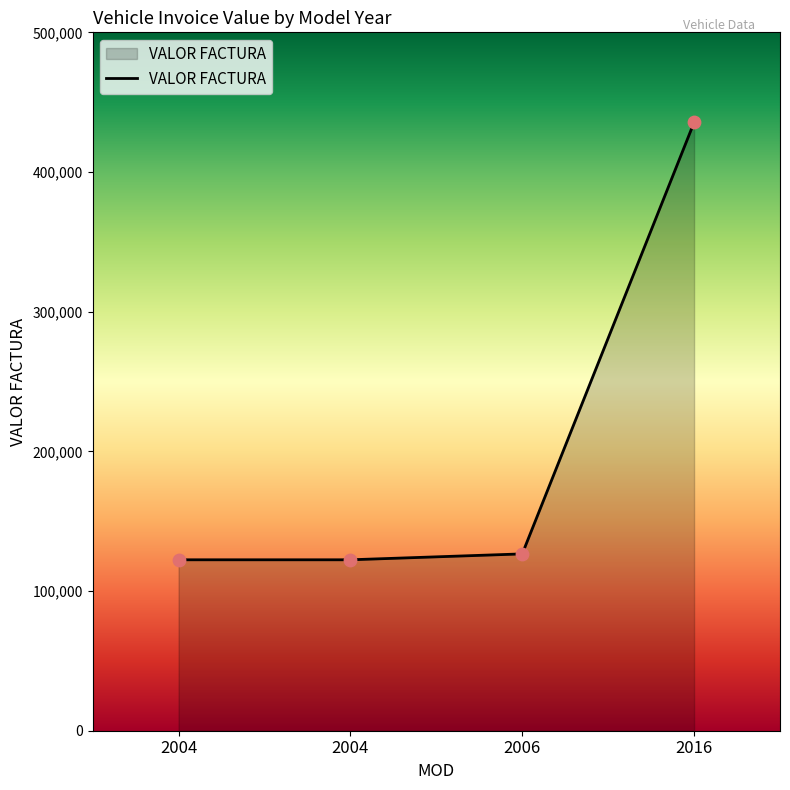

Between 2006 and 2004, which is larger?

2006